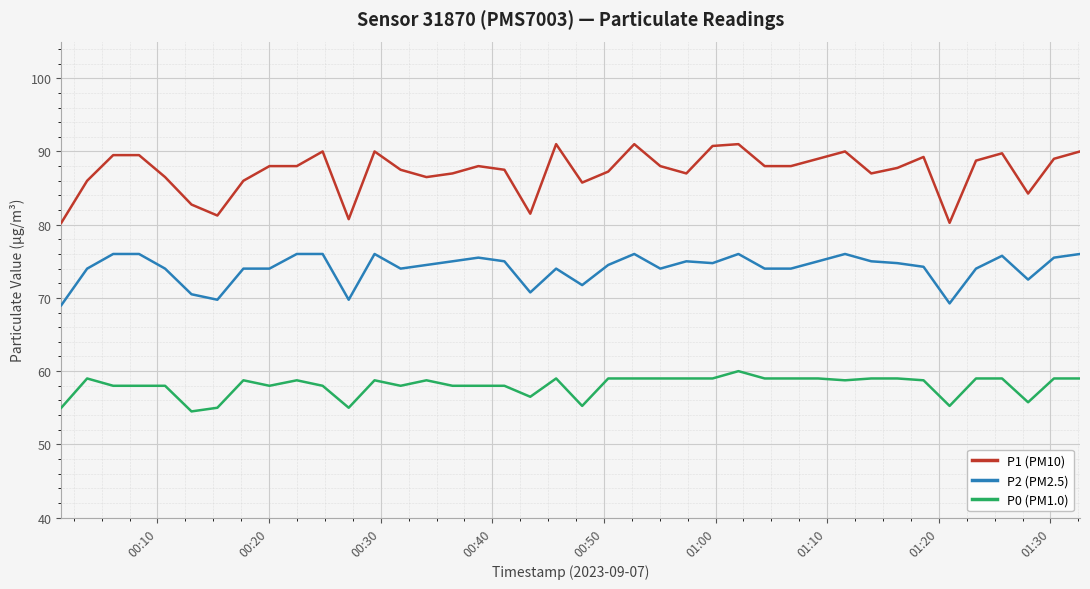

True or false: P2 (PM2.5) and P0 (PM1.0) cross at least once.

False